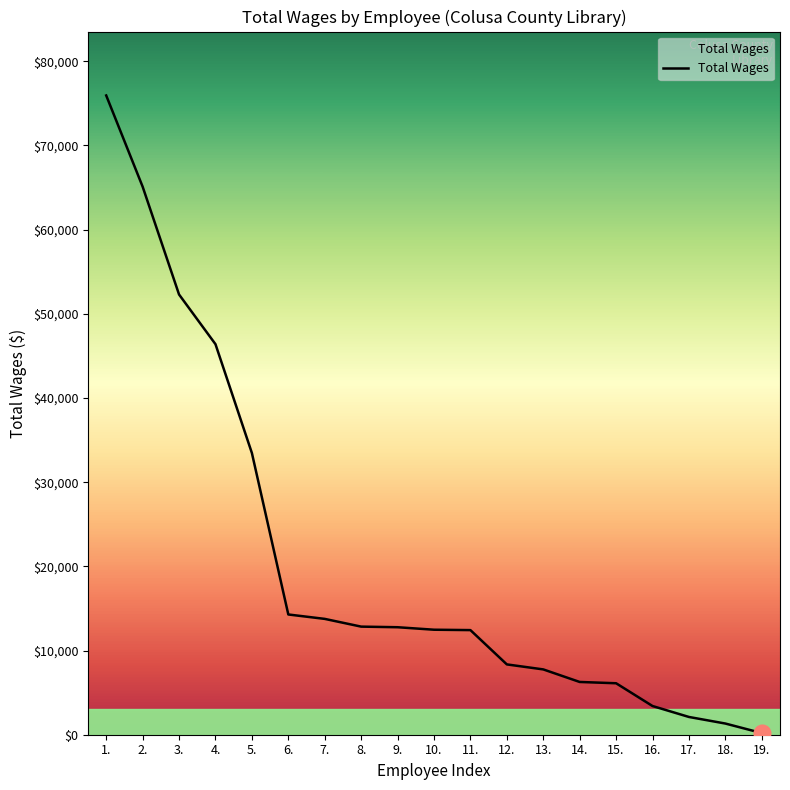

Between 17. and 14., which is larger?

14.